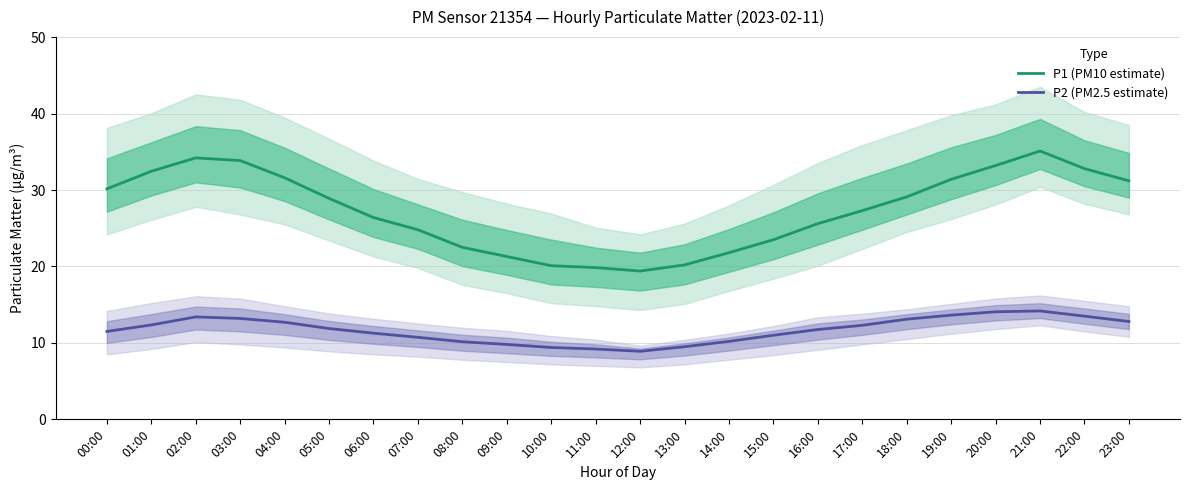

Does the chart display data point markers on the line(s)?

No